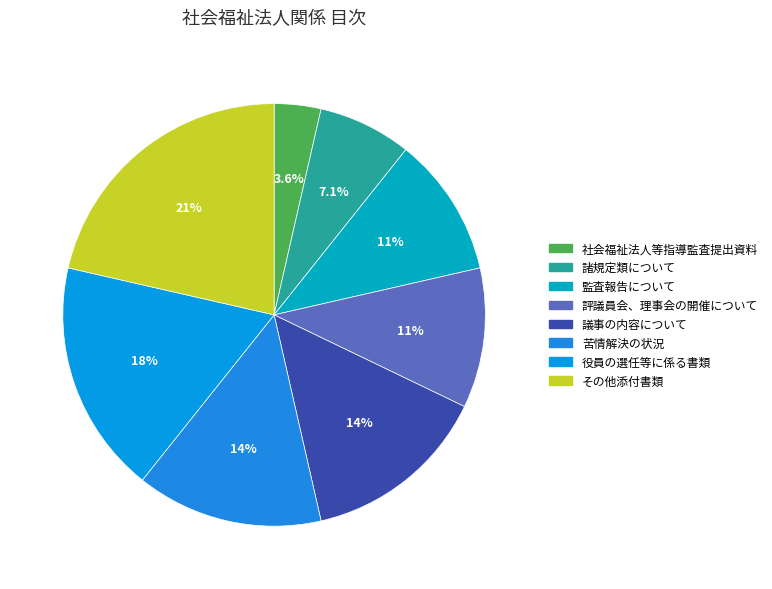

Is the sum of 評議員会、理事会の開催について and 苦情解決の状況 greater than half?

No